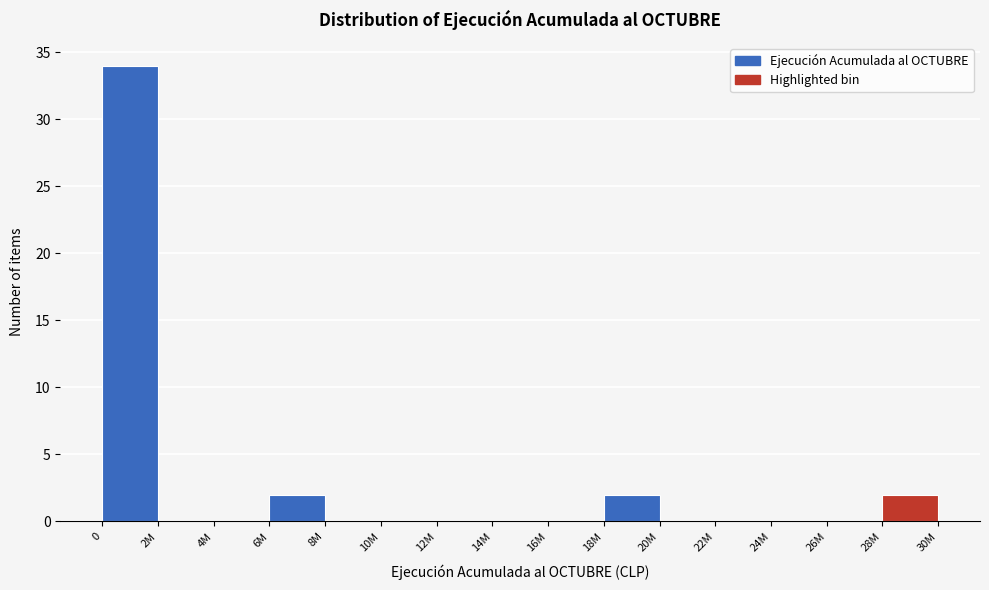

Reading left to right, extract all data points from this chart.

0=34	2M=0	4M=0	6M=2	8M=0	10M=0	12M=0	14M=0	16M=0	18M=2	20M=0	22M=0	24M=0	26M=0	28M=2